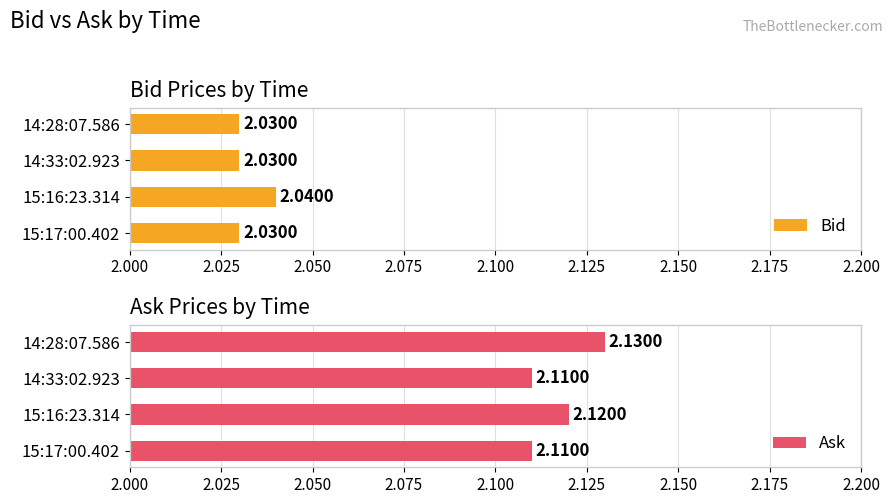

What is the sum of all Bid values?

8.1